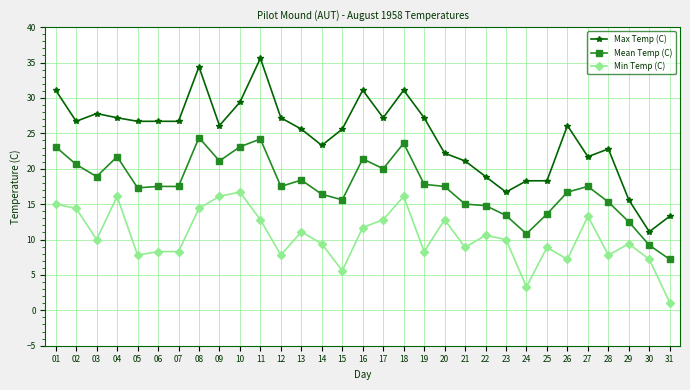

Reading left to right, transcribe all the data shown in this chart.

Max Temp (C): 31.1	26.7	27.8	27.2	26.7	26.7	26.7	34.4	26.1	29.4	35.6	27.2	25.6	23.3	25.6	31.1	27.2	31.1	27.2	22.2	21.1	18.9	16.7	18.3	18.3	26.1	21.7	22.8	15.6	11.1	13.3
Mean Temp (C): 23.1	20.6	18.9	21.7	17.3	17.5	17.5	24.4	21.1	23.1	24.2	17.5	18.4	16.4	15.6	21.4	20.0	23.6	17.8	17.5	15.0	14.8	13.4	10.8	13.6	16.7	17.5	15.3	12.5	9.2	7.2
Min Temp (C): 15.0	14.4	10.0	16.1	7.8	8.3	8.3	14.4	16.1	16.7	12.8	7.8	11.1	9.4	5.6	11.7	12.8	16.1	8.3	12.8	8.9	10.6	10.0	3.3	8.9	7.2	13.3	7.8	9.4	7.2	1.1